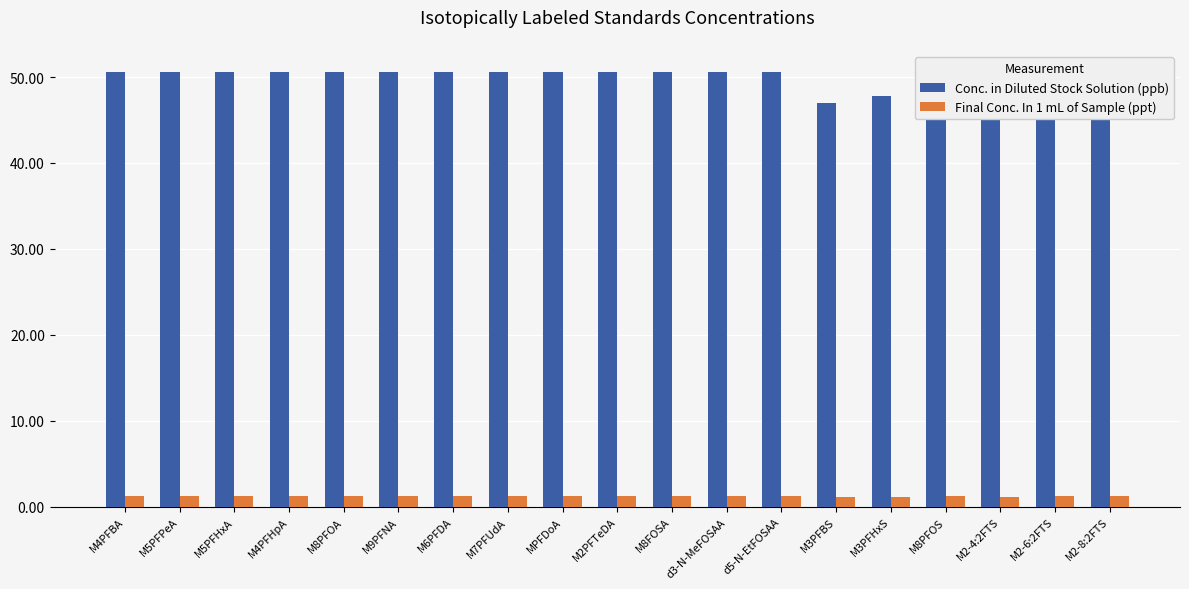

How many Final Conc. In 1 mL of Sample (ppt) values are between 1 and 2?

19